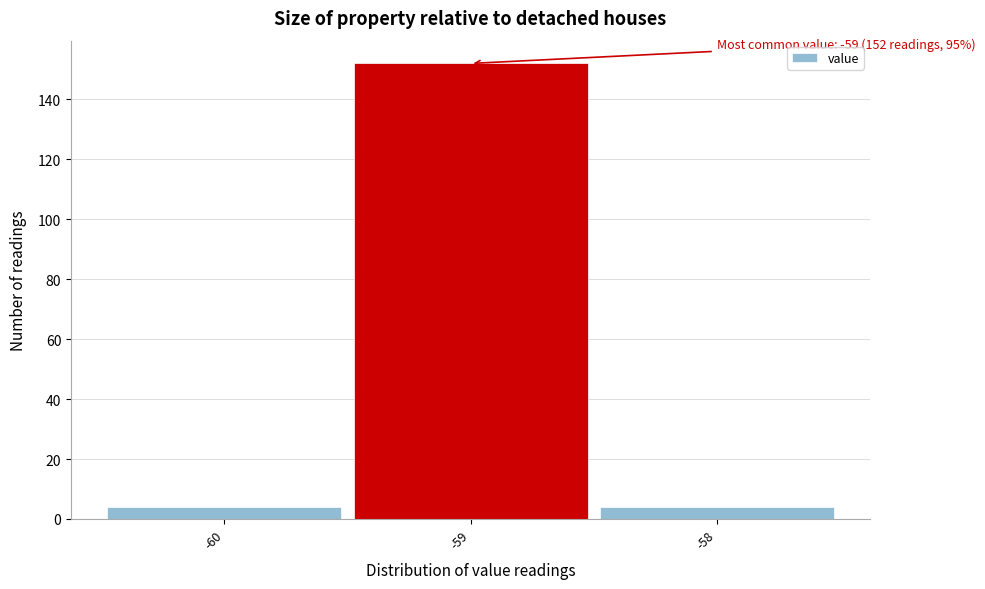

Which range on the x-axis has the tallest bar?

-59.5 to -58.5